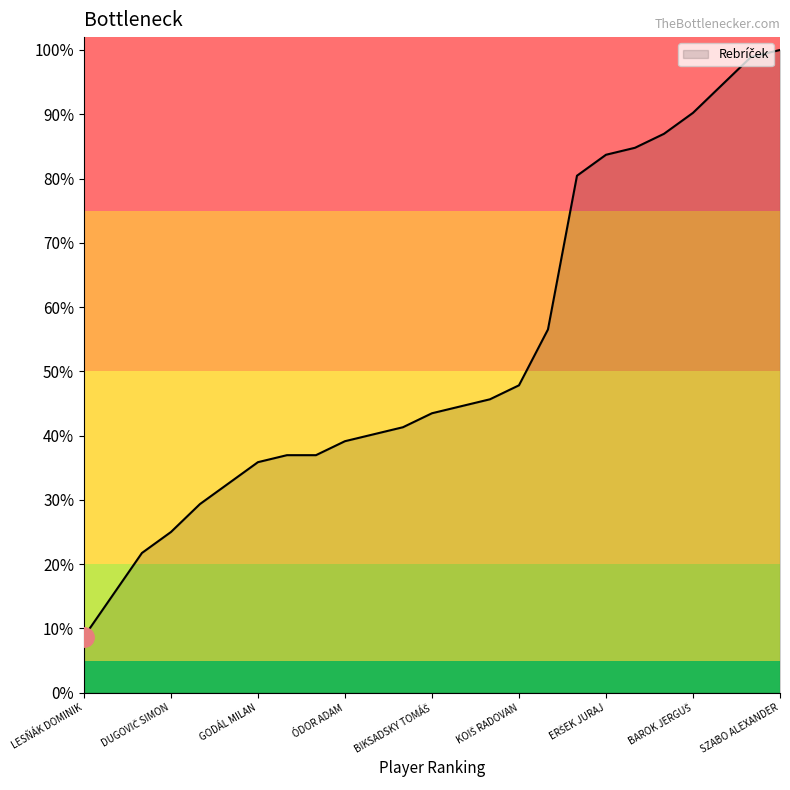

Does the chart display data point markers on the line(s)?

No